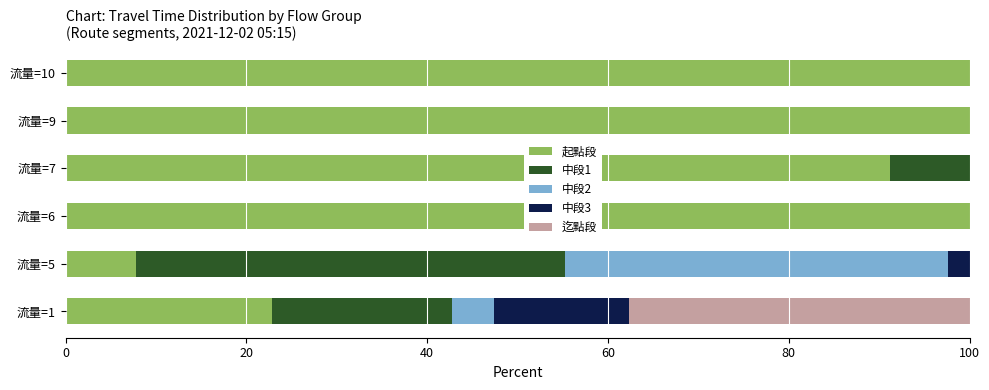

The 起點段 series shows 100.0 at 流量=9. True or false?

True